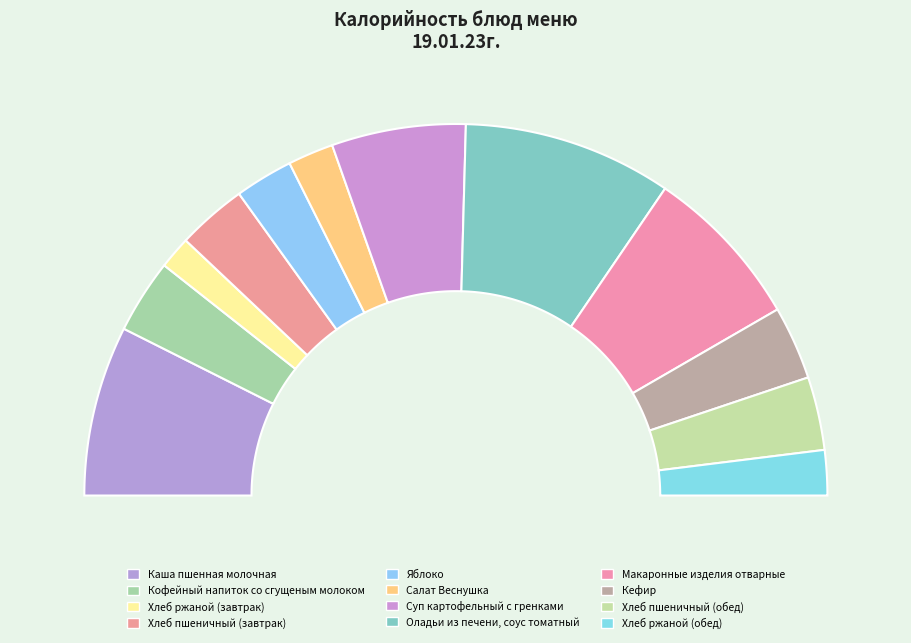

To the nearest percent, what is the average slice percentage?

8%